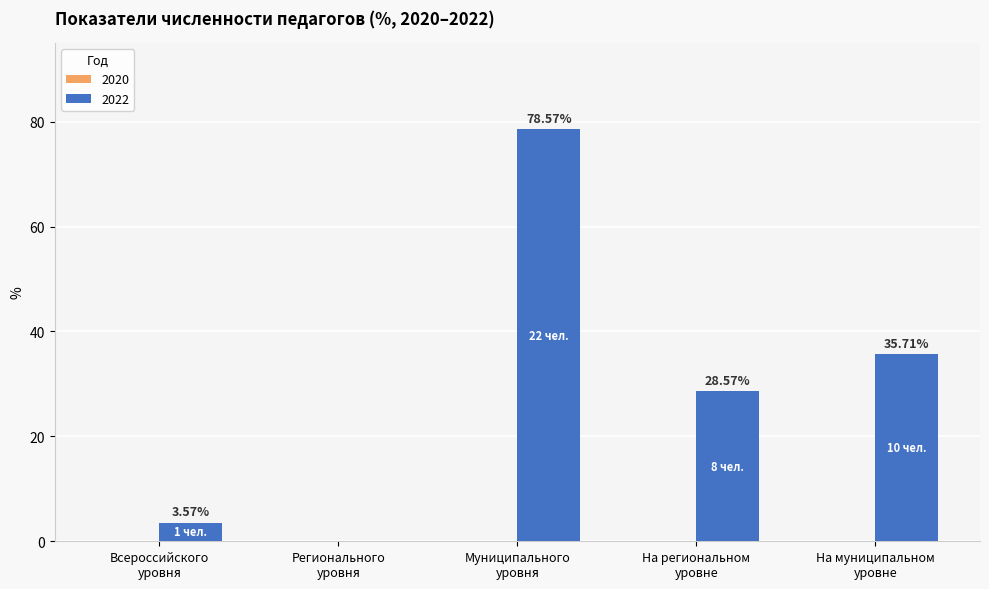

What is the sum of all values?

146.4